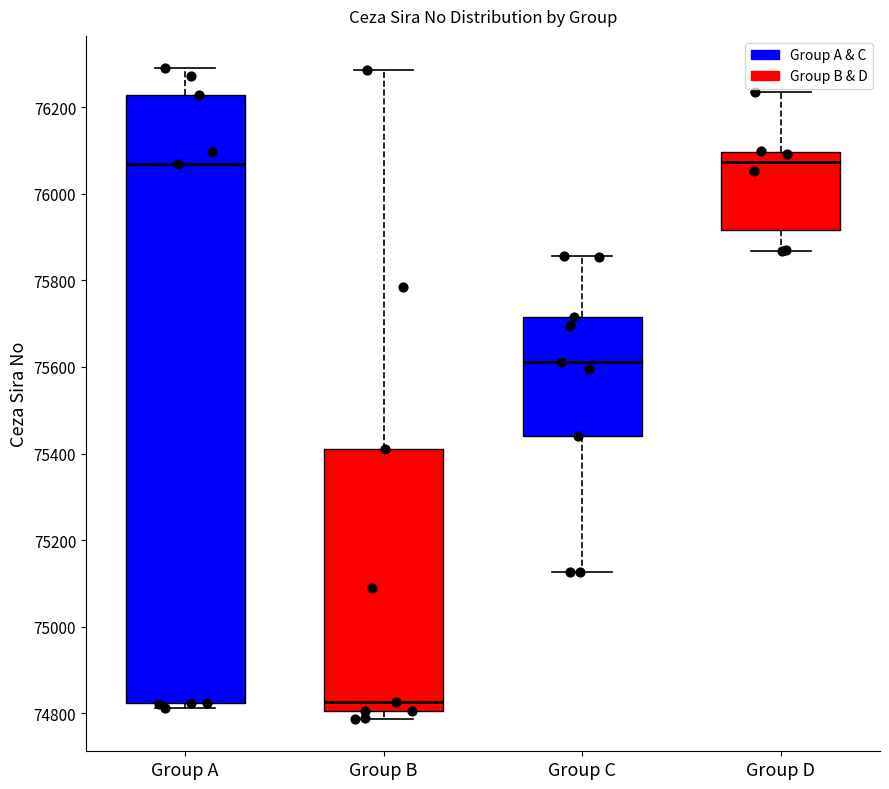

Reading left to right, read every box against the y-axis: the position of its median line, the range the box covers, and the ends of its whiskers. The values are not printed on the chart, so give them approximately, as read against the axis.

Group A: median 76060, box 74820 to 76220, whiskers 74820 (just below the box's lower edge) to 76300
Group B: median 74820, box 74800 to 75420, whiskers 74780 to 76280
Group C: median 75620, box 75440 to 75720, whiskers 75120 to 75860
Group D: median 76080, box 75920 to 76100, whiskers 75860 to 76240